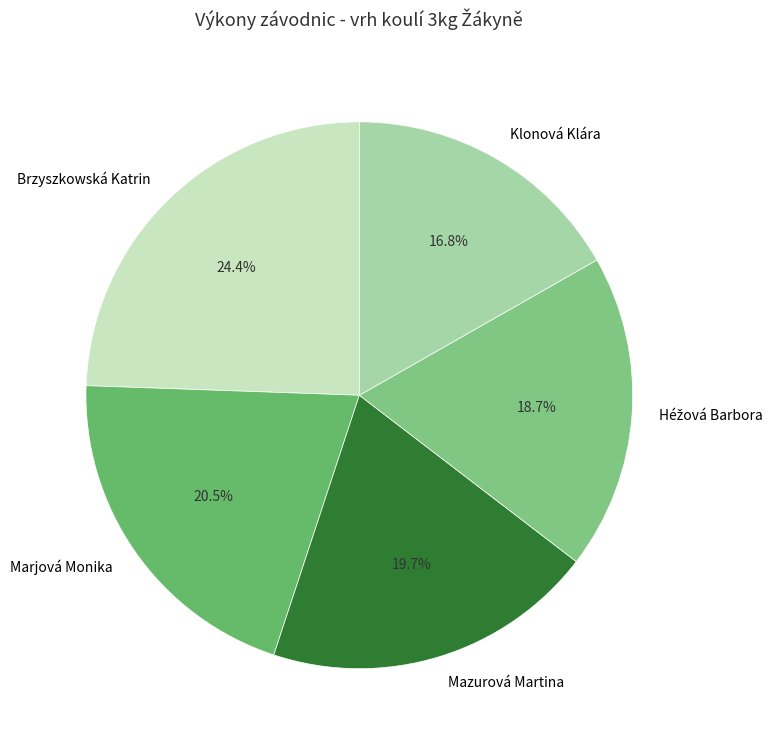

Approximately how many times larger is the value at Brzyszkowská Katrin compared to Mazurová Martina?

1.2